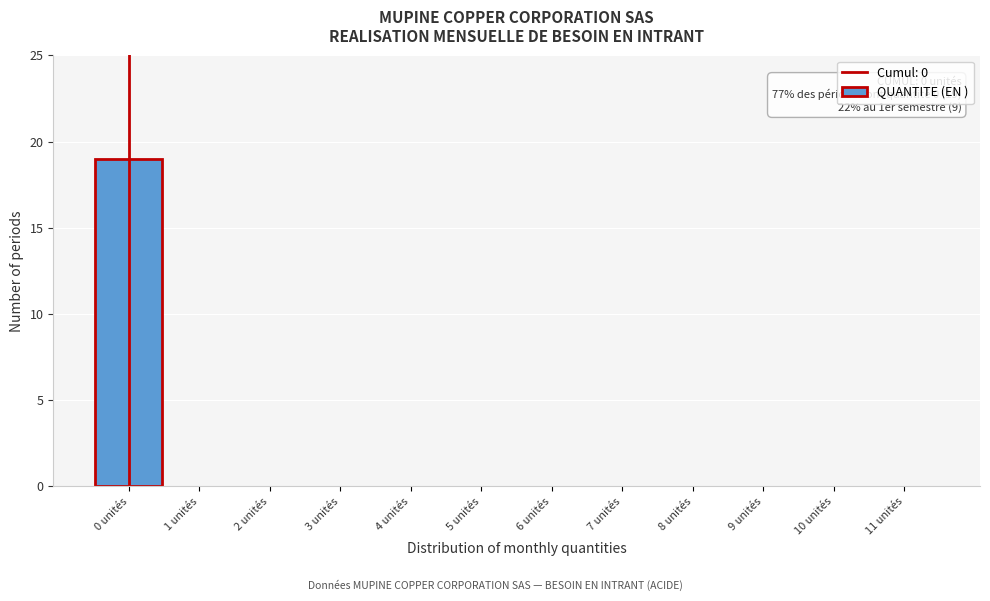

Reading left to right, extract all data points from this chart.

0 unités=19	1 unités=0	2 unités=0	3 unités=0	4 unités=0	5 unités=0	6 unités=0	7 unités=0	8 unités=0	9 unités=0	10 unités=0	11 unités=0